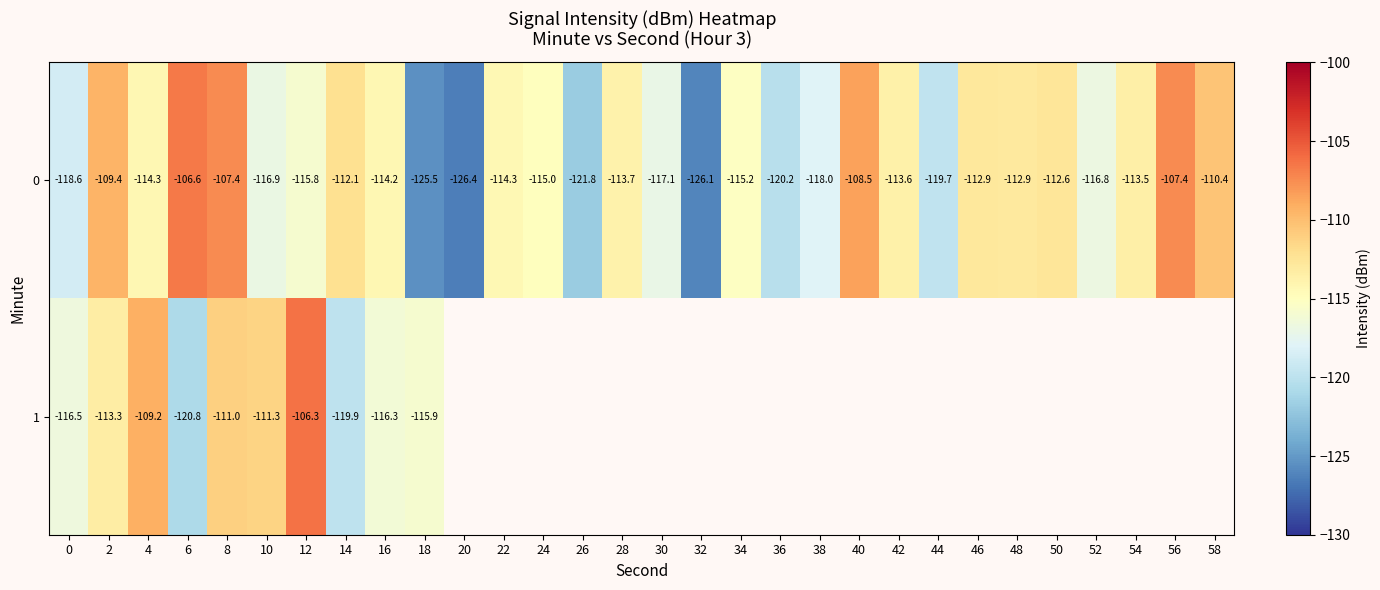

Is the value of 0 at 26 greater than the value of 1 at 16?

No